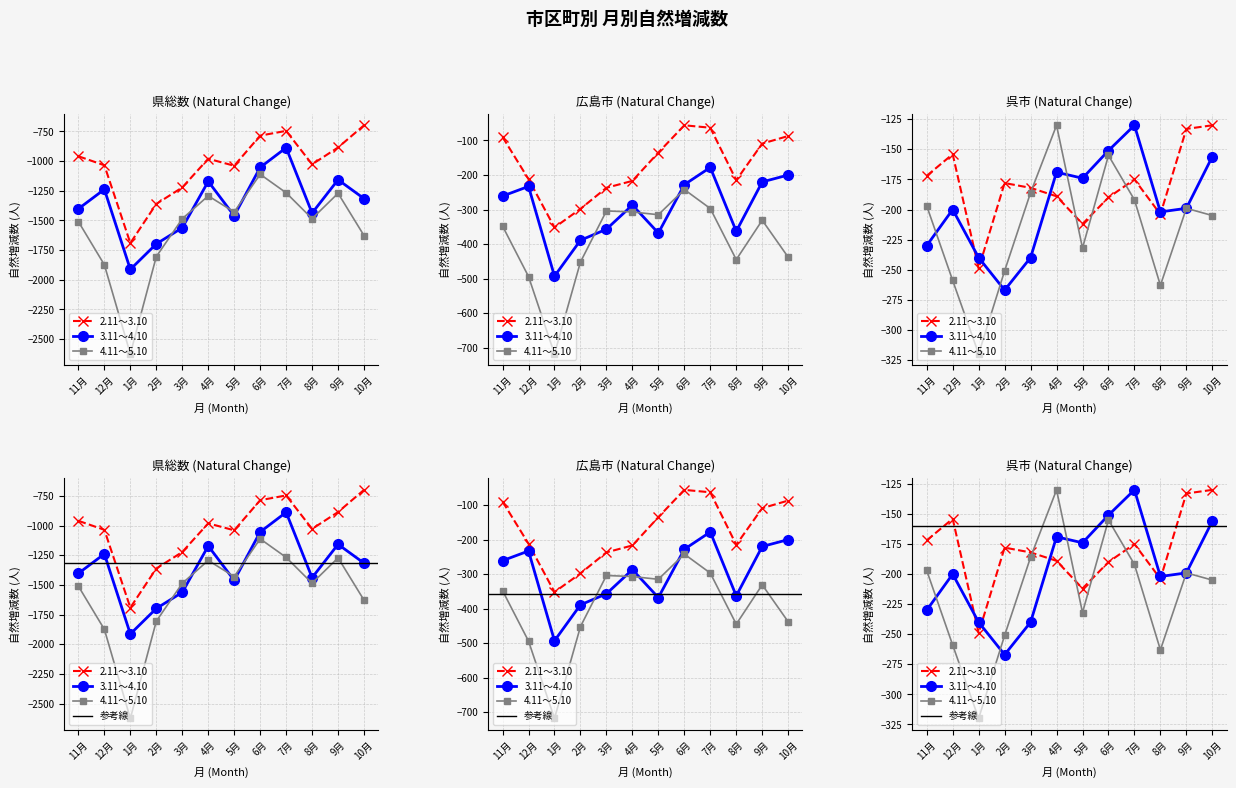

Which category has the lowest value in the 3.11～4.10 series?

1月